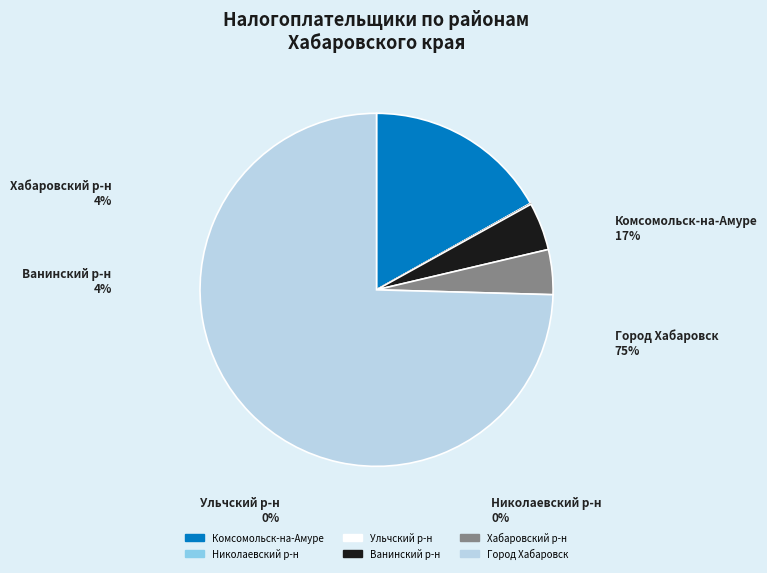

True or false: Ванинский р-н accounts for 16% of the total.

False